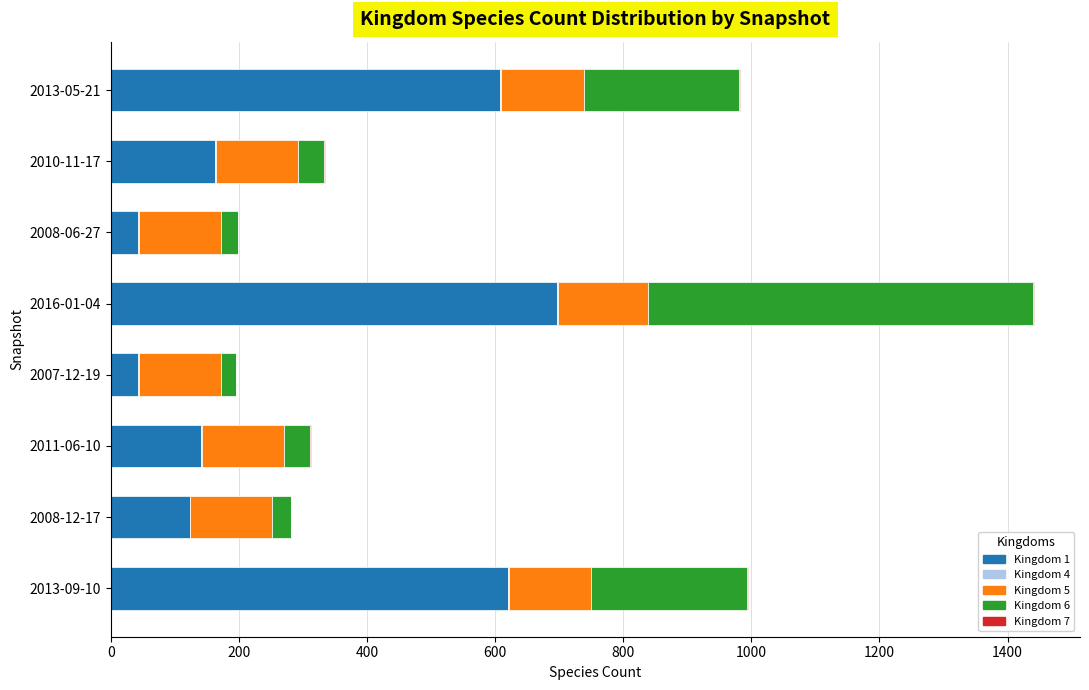

At which category is the sum across all series the highest?

2016-01-04